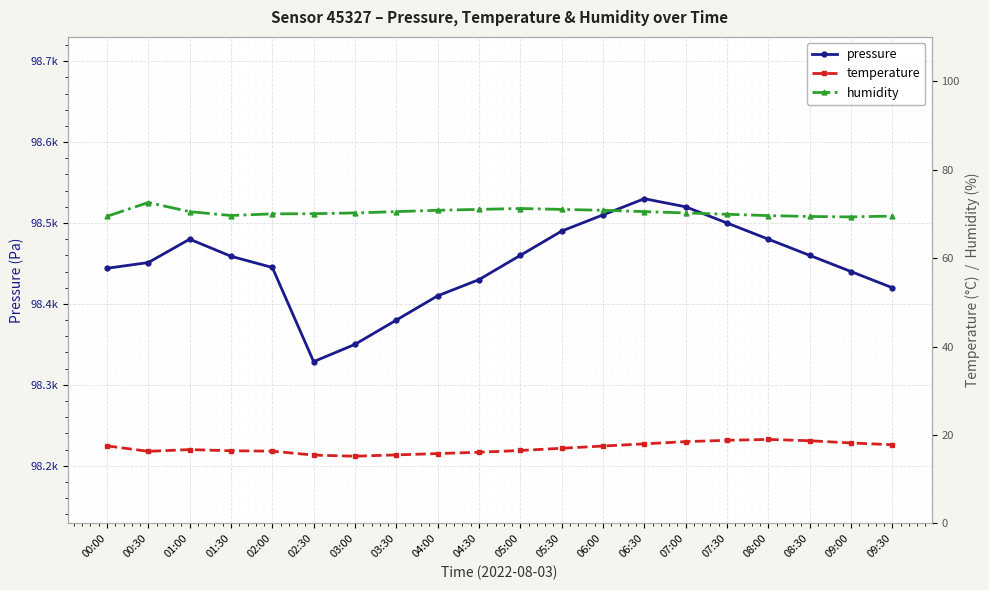

At which label does temperature reach its minimum?

03:00